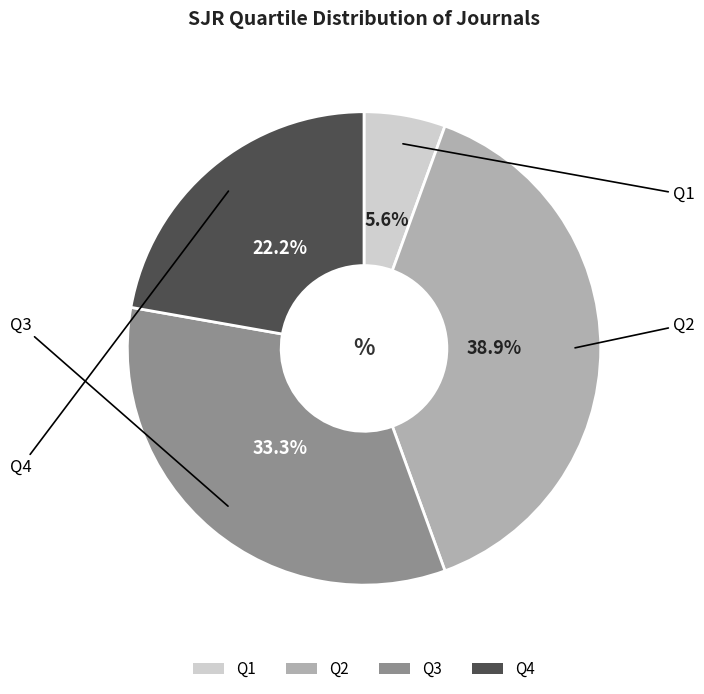

True or false: Q4 accounts for 17% of the total.

False